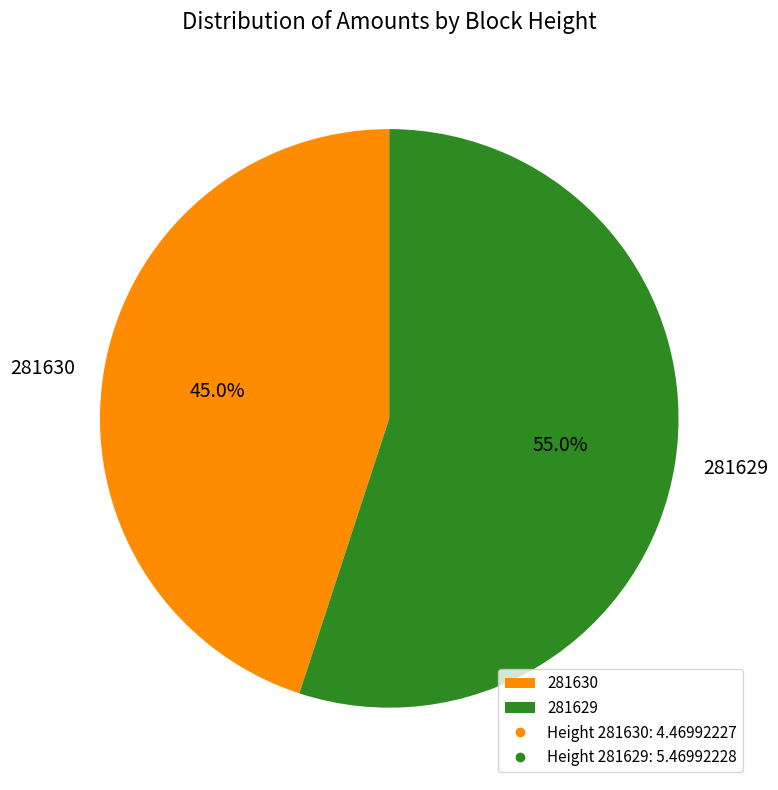

To the nearest percent, what is the combined percentage of 281629 and 281630?

100%